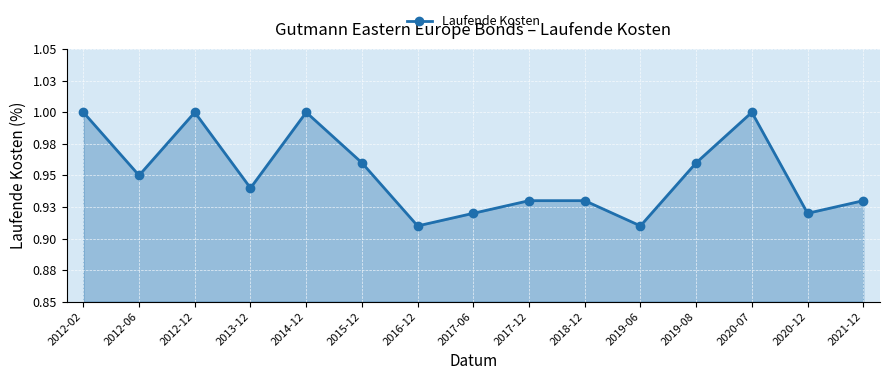

What is the sum of all values?

14.3